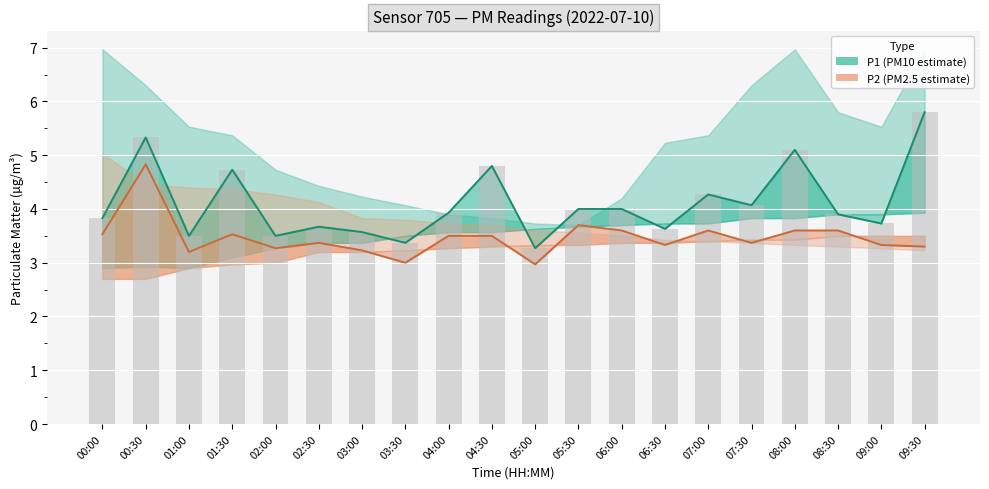

The P1 bar series shows 6.0 at 03:30. True or false?

False